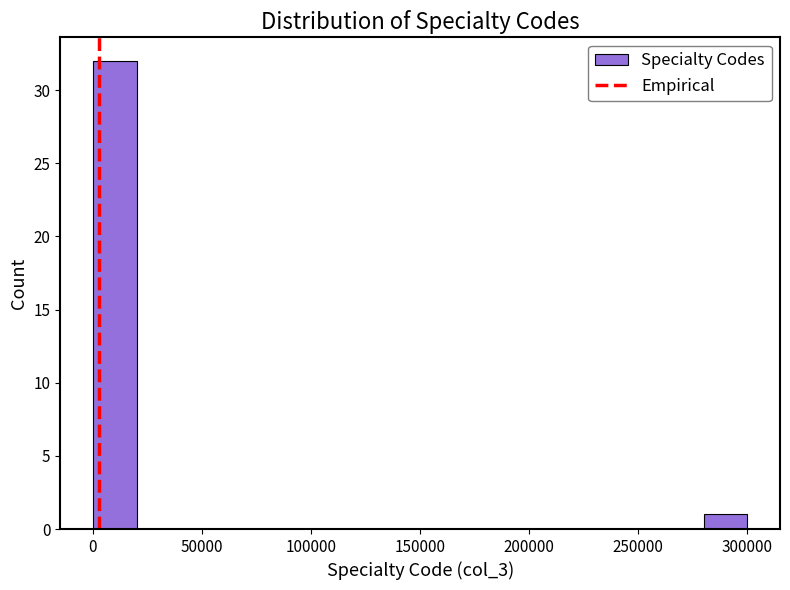

Read against the x-axis, roughly where is the centre of the tallest bar?

10000